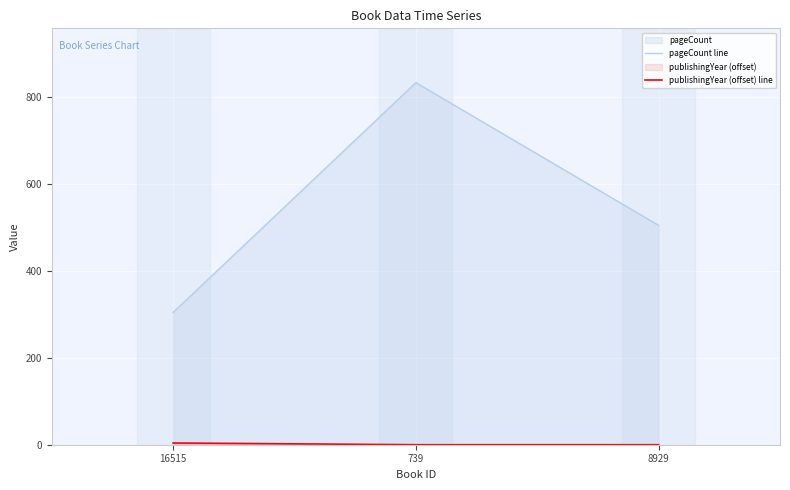

Reading left to right, transcribe all the data shown in this chart.

pageCount line: 16515=304	739=832	8929=504
publishingYear (offset) line: 16515=4	739=0	8929=0